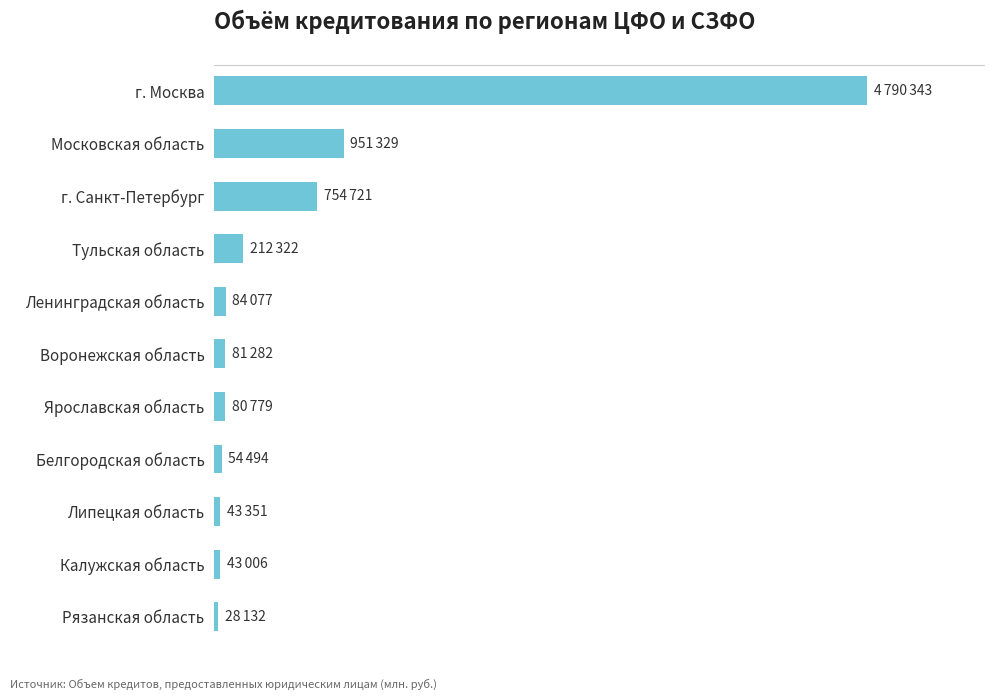

Does the chart contain any negative values?

No